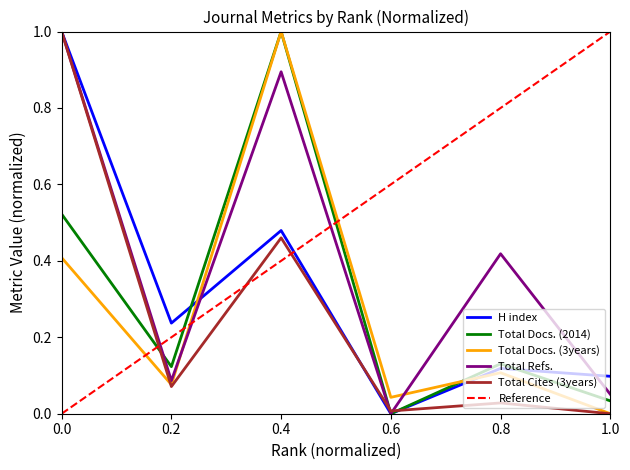

Is it true that Total Cites (3years) equals 0.6 at 1.0?

False